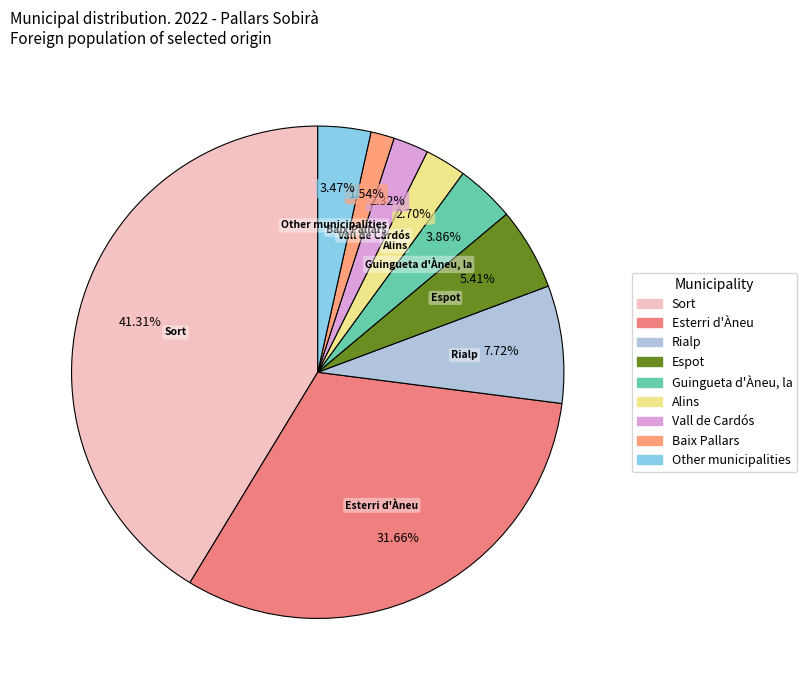

What percentage is the Esterri d'Àneu slice, to the nearest percent?

32%